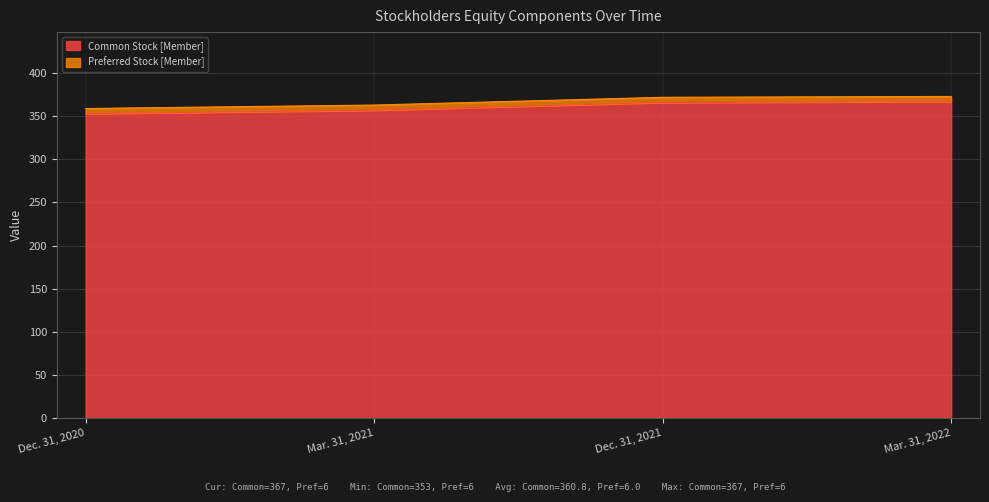

What is the difference between the second highest and minimum values in the Common Stock [Member] series?

13